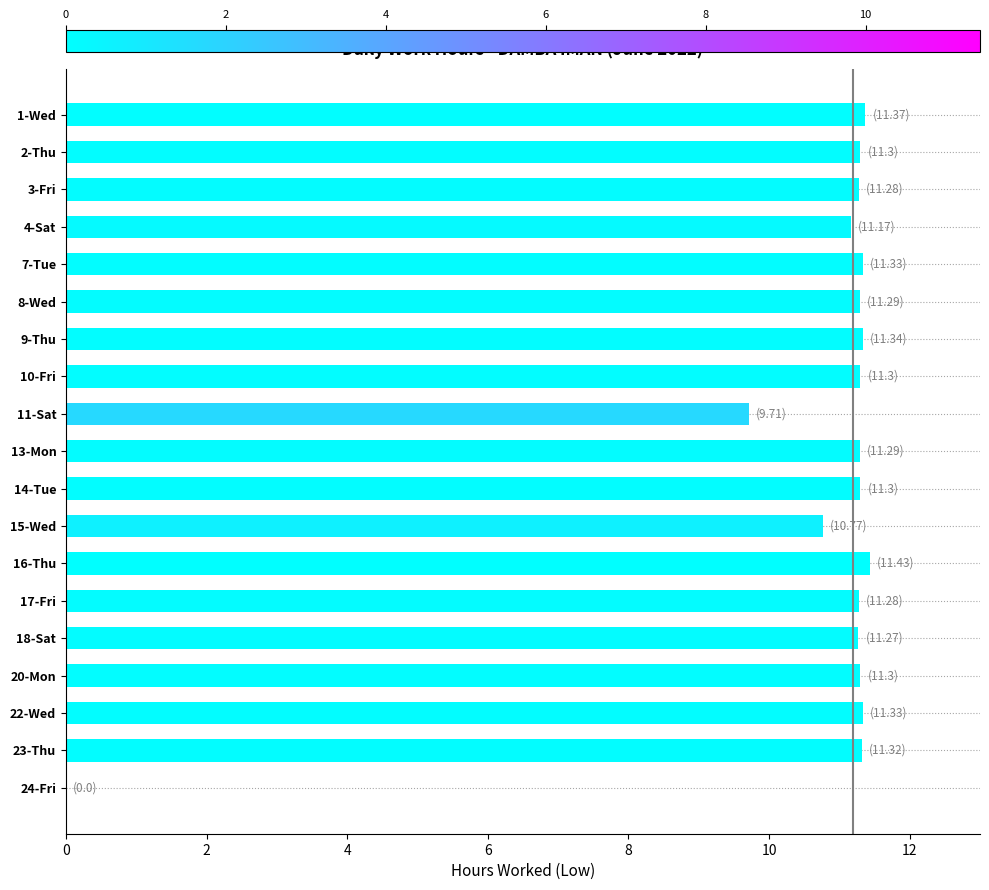

Between 24-Fri and 10-Fri, which is larger?

10-Fri